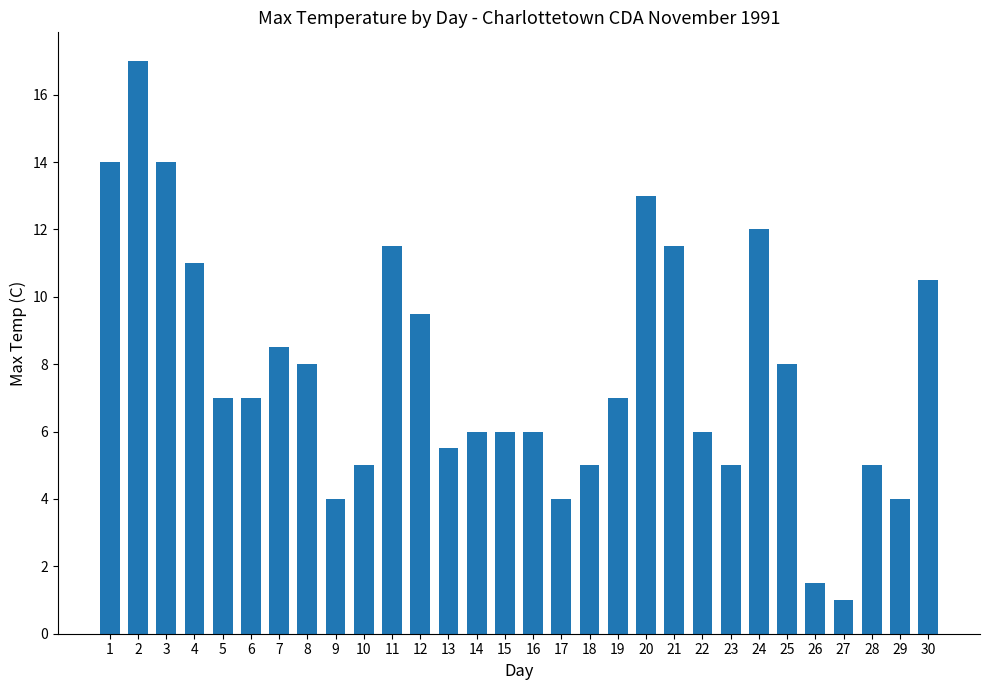

Reading right to left, extract all data points from this chart.

30=10.5	29=4.0	28=5.0	27=1.0	26=1.5	25=8.0	24=12.0	23=5.0	22=6.0	21=11.5	20=13.0	19=7.0	18=5.0	17=4.0	16=6.0	15=6.0	14=6.0	13=5.5	12=9.5	11=11.5	10=5.0	9=4.0	8=8.0	7=8.5	6=7.0	5=7.0	4=11.0	3=14.0	2=17.0	1=14.0